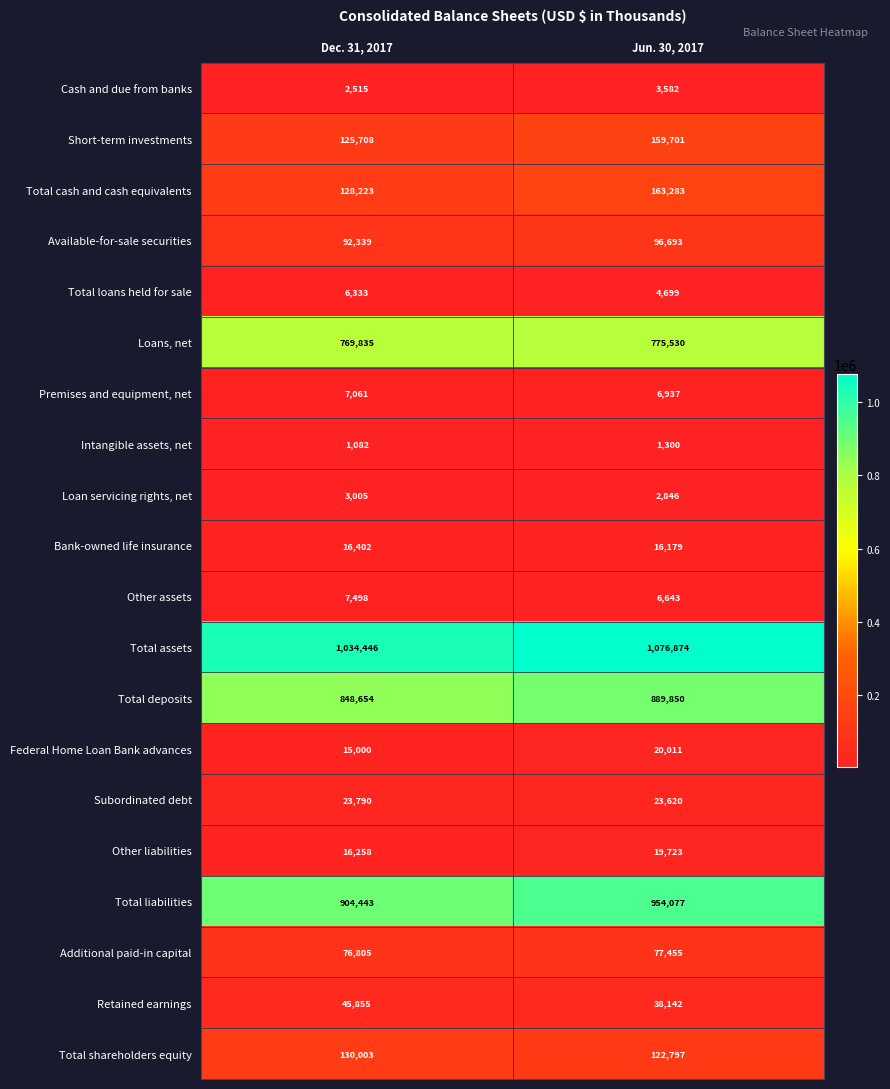

Which category has the highest value in the Intangible assets, net series?

Jun. 30, 2017